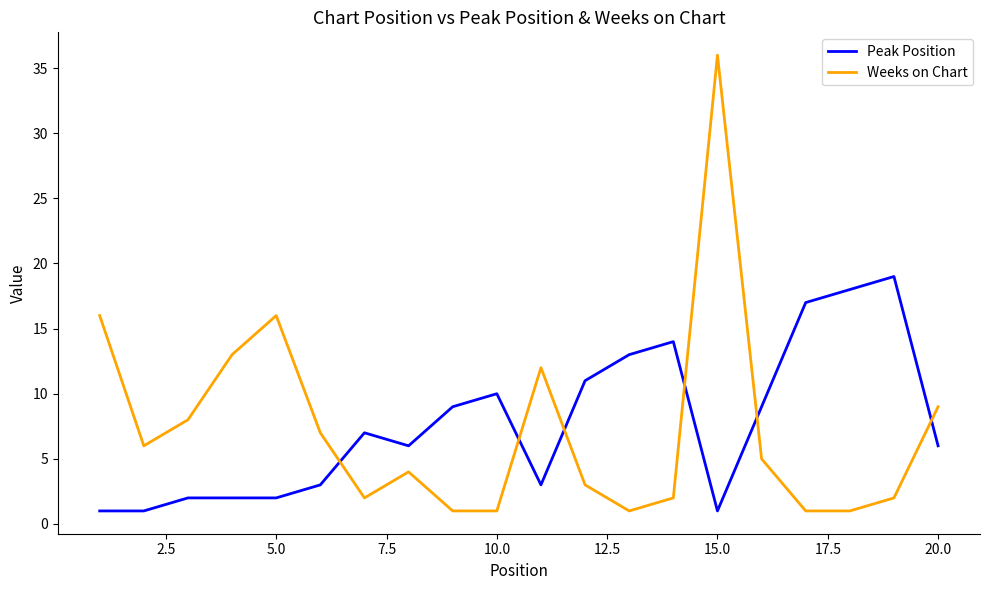

What is the maximum value shown in the chart?

36